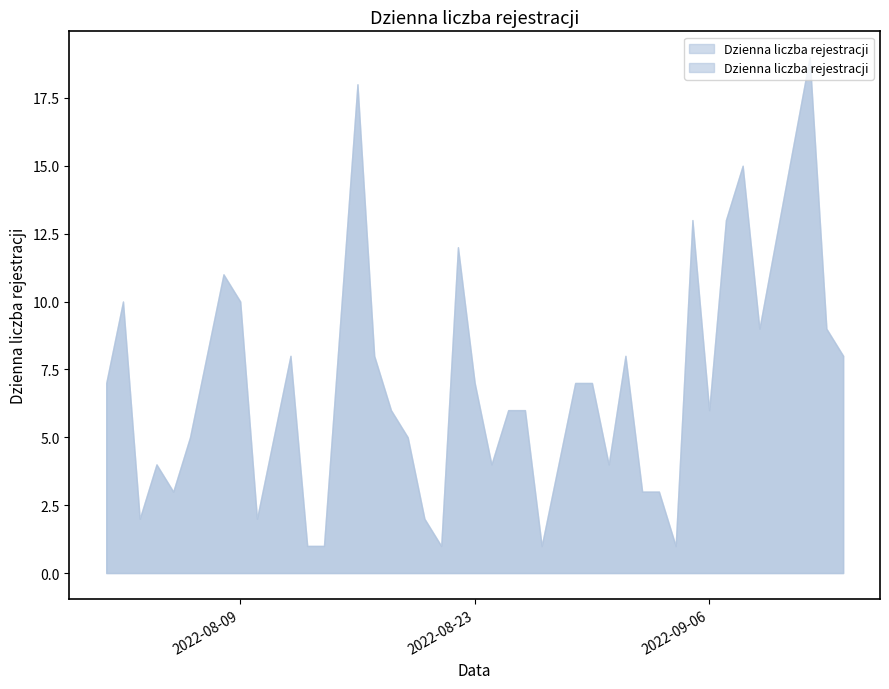

Which category has the highest value across all series?

2022-09-12